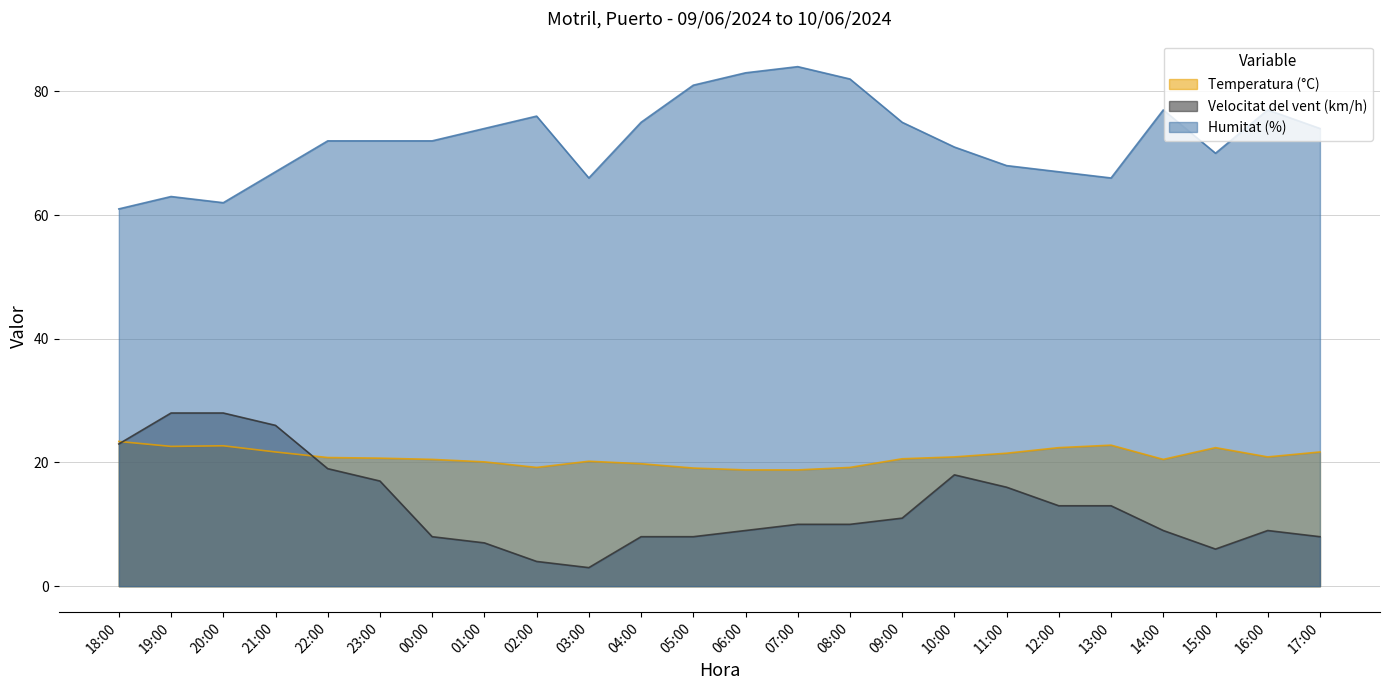

At how many categories does at least one series exceed 15?

24